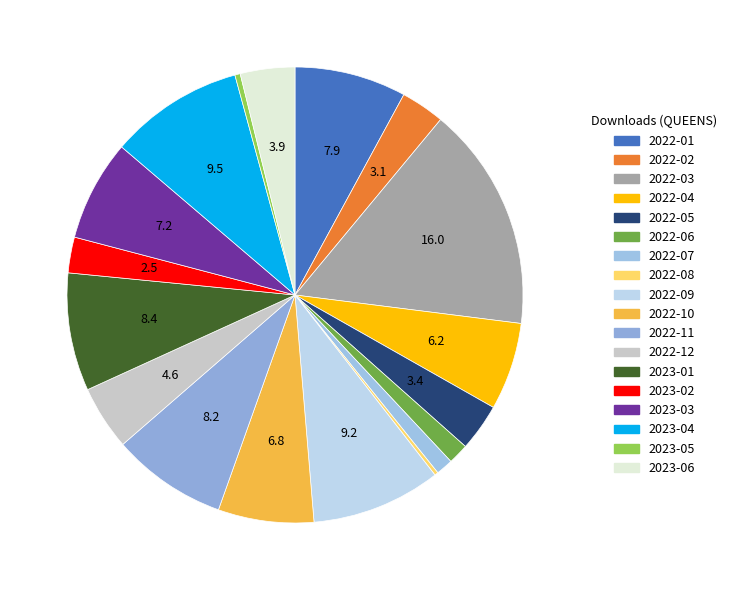

To the nearest percent, what percentage of the pie is 2022-05?

3%